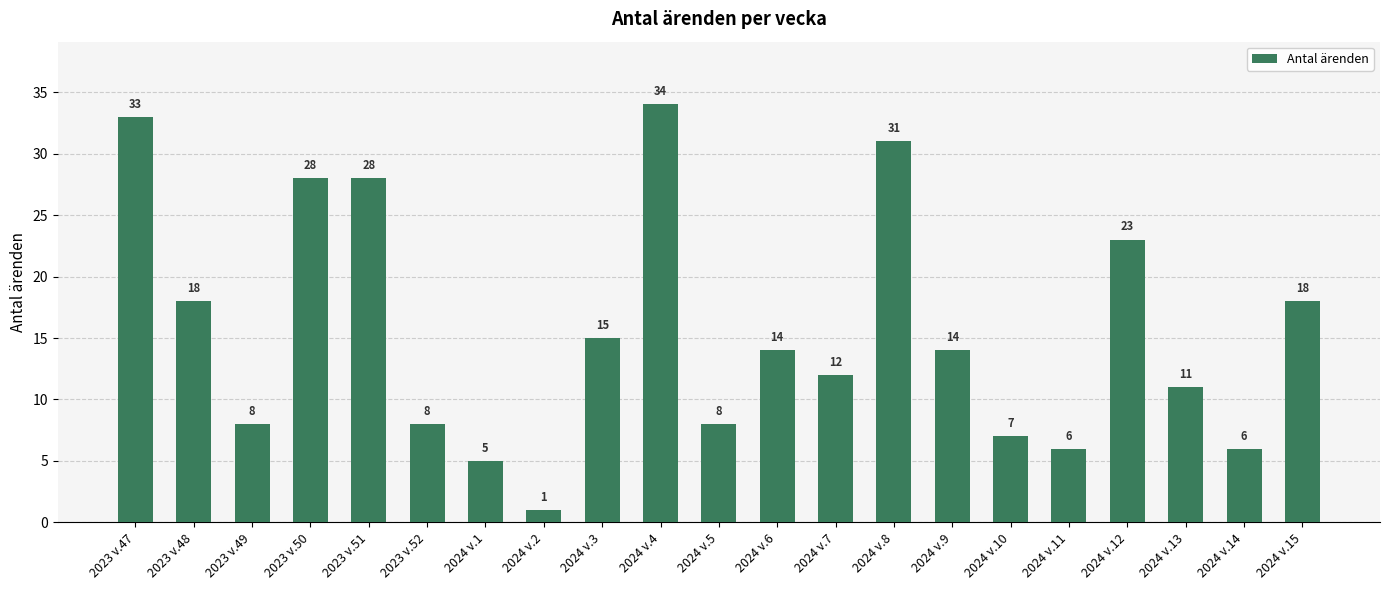

What is the sum of the values at 2023 v.52 and 2024 v.7?

20